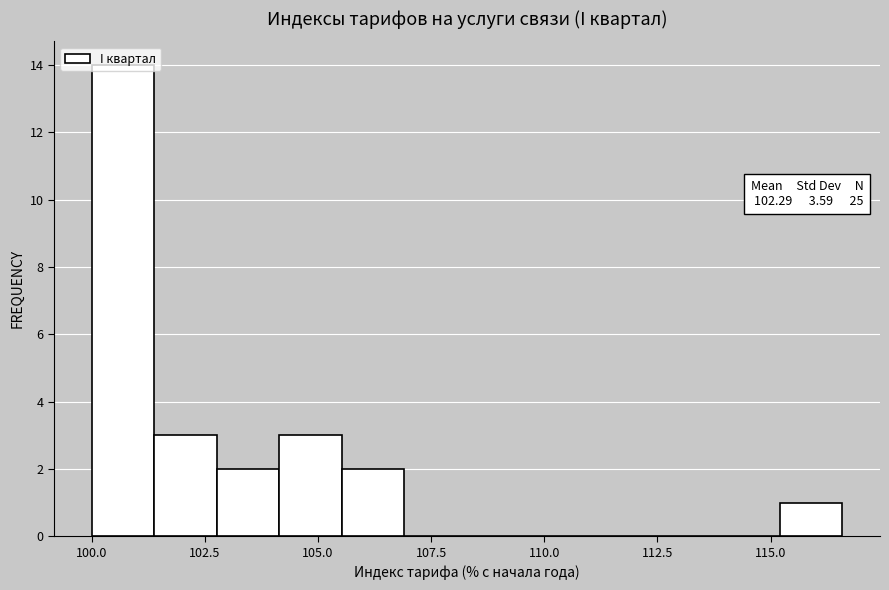

Read against the x-axis, roughly where is the centre of the tallest bar?

100.5